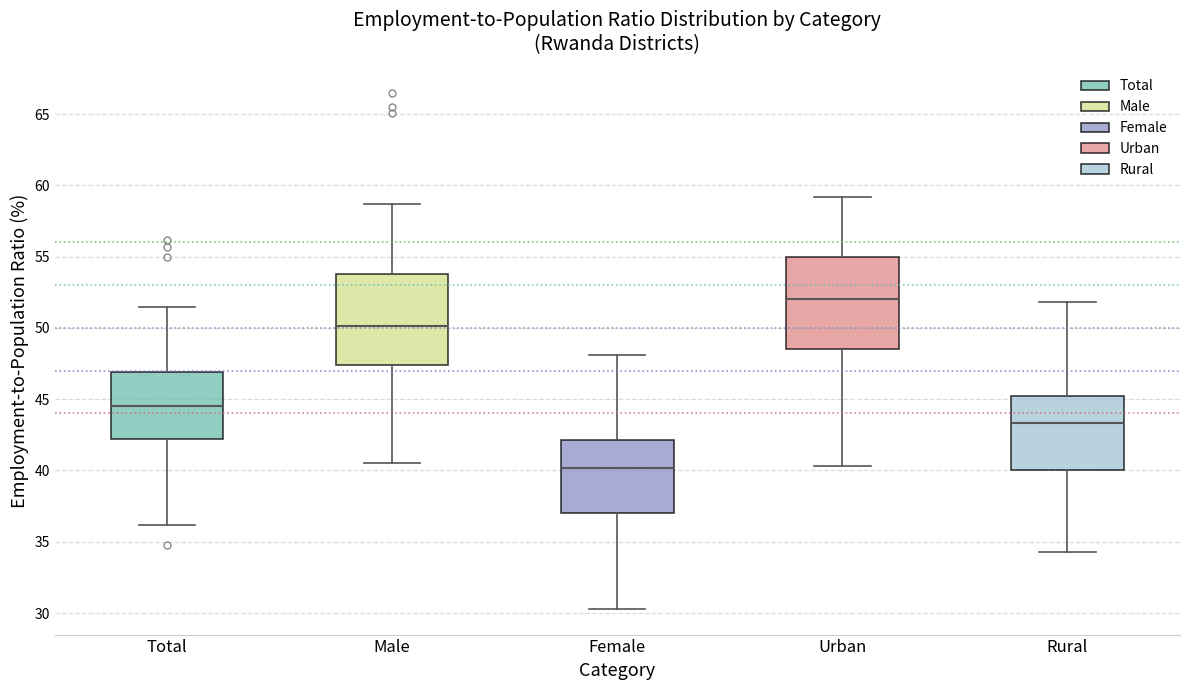

Which box's median line is the lowest?

Female